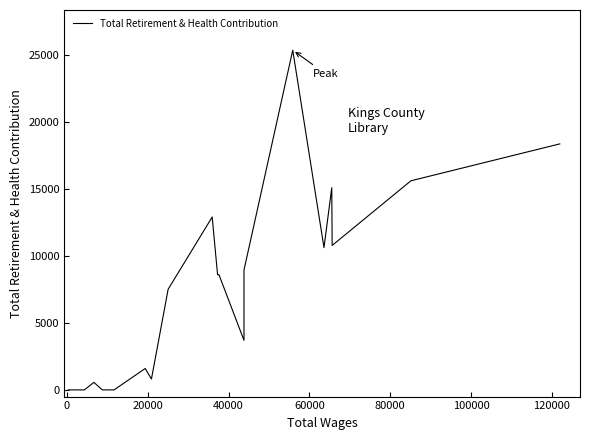

Reading left to right, what are all the values shown in this chart?

0	0	0	0	0	563	0	0	0	0	1599	814	7520	12910	12910	8602	8602	8602	3702	8952	25374	10627	15097	10789	15618	18374